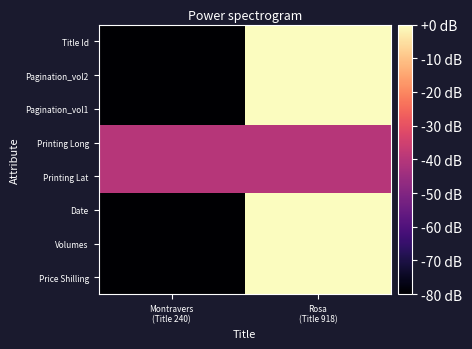

Which series changed the most between Montravers (Title 240) and Rosa (Title 918)?

Price Shilling